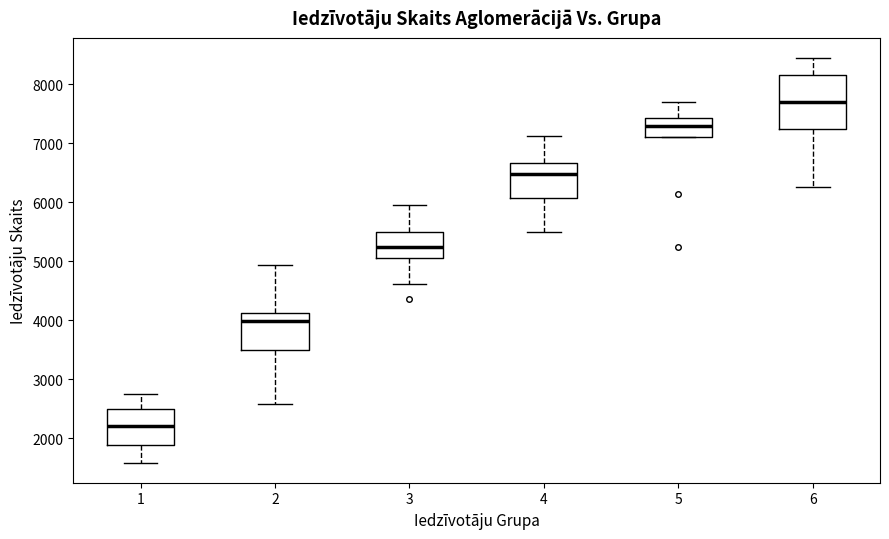

Which box is the tallest, from its lower edge to its upper edge?

6